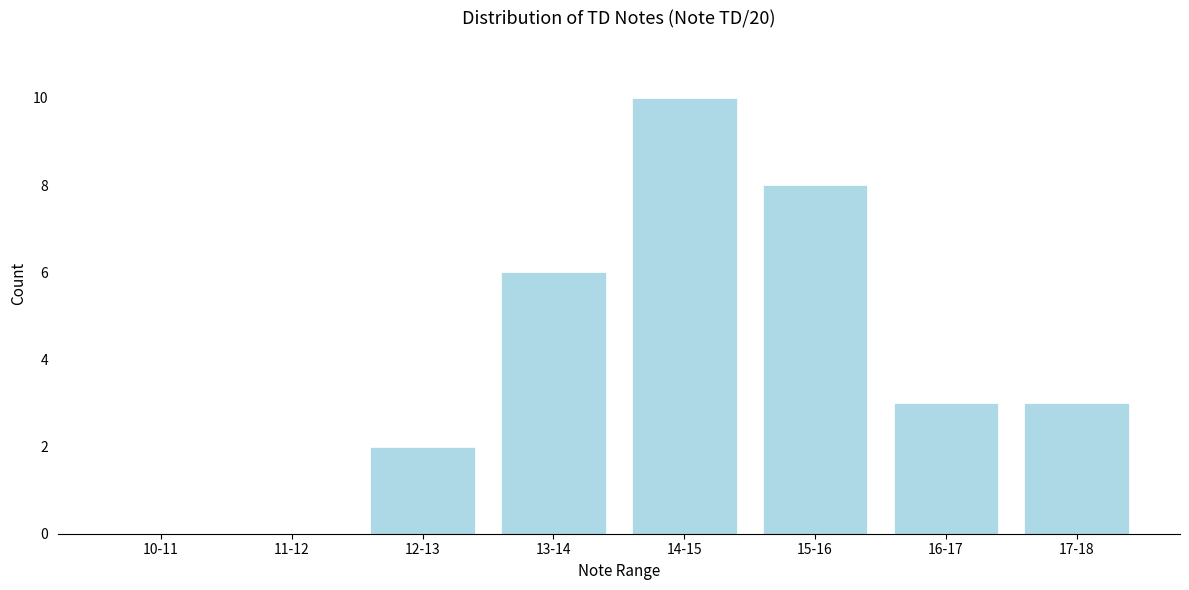

Is it true that the value at 10-11 is -7?

False